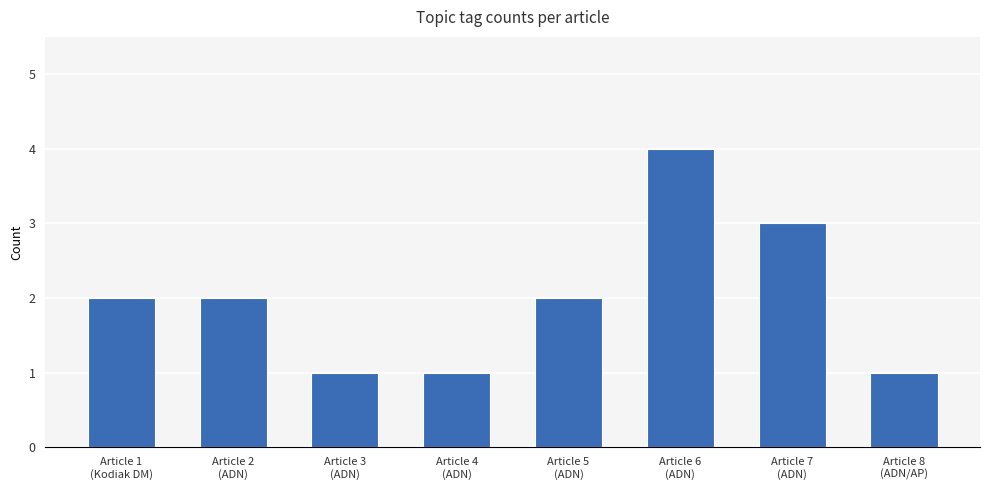

What is the sum of all values?

16